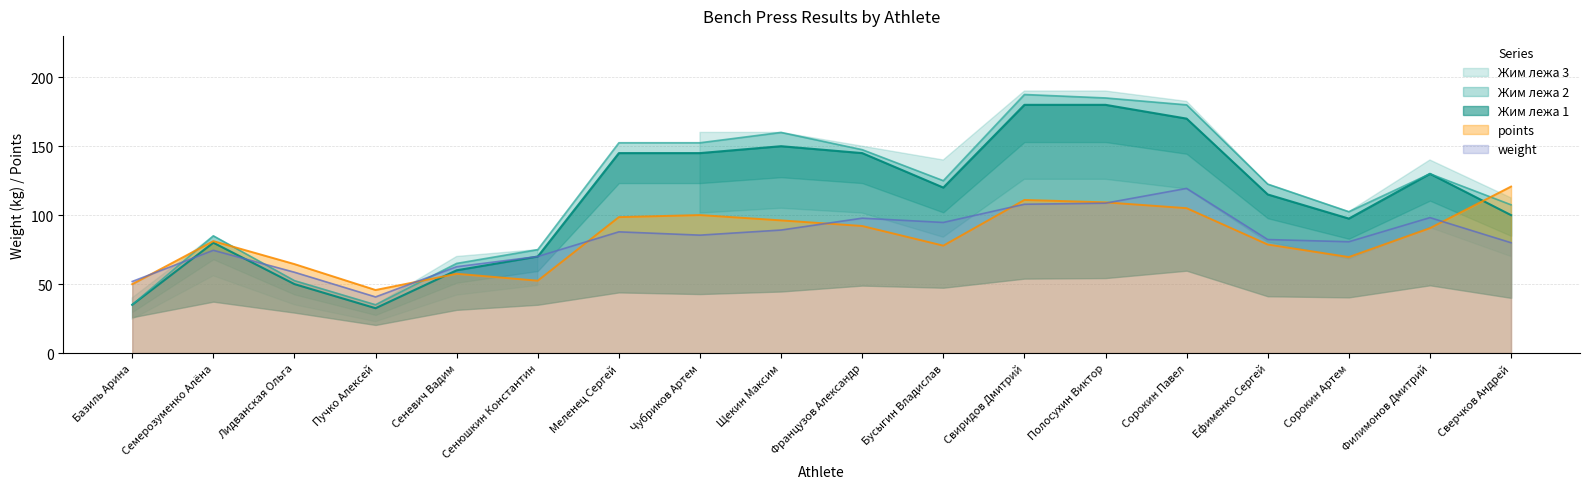

Read the points value at Лидванская Ольга.

64.5